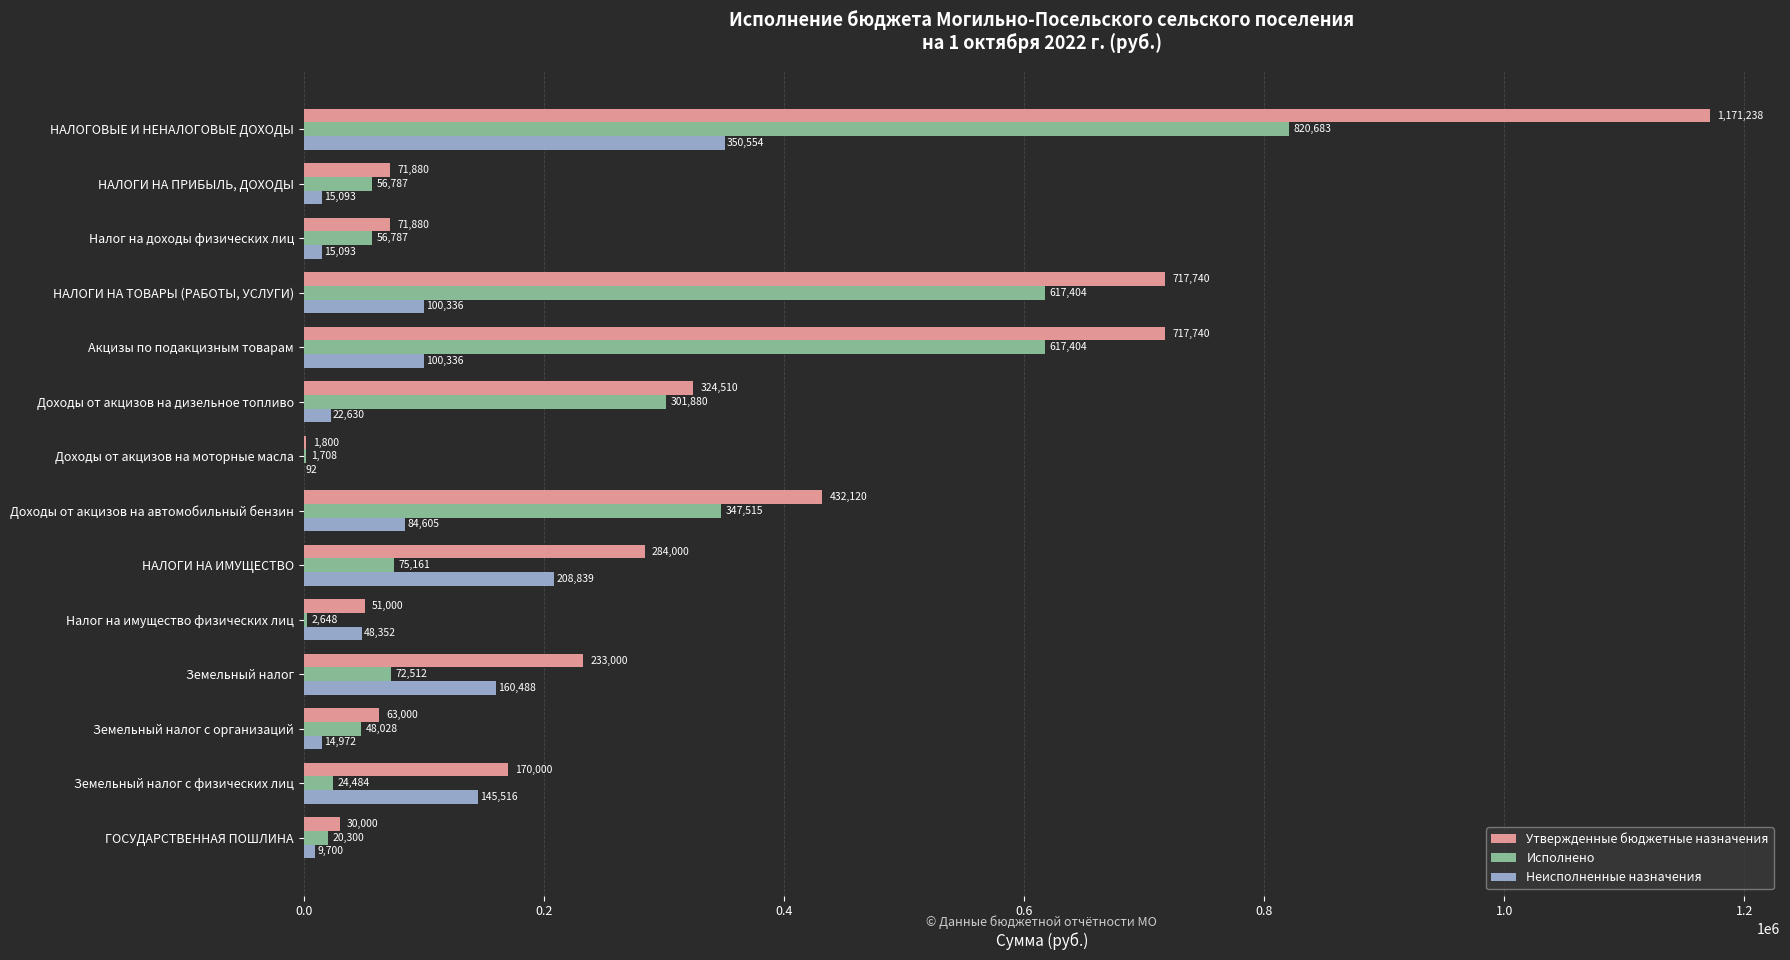

The Утвержденные бюджетные назначения series shows 89476.3 at Налог на имущество физических лиц. True or false?

False